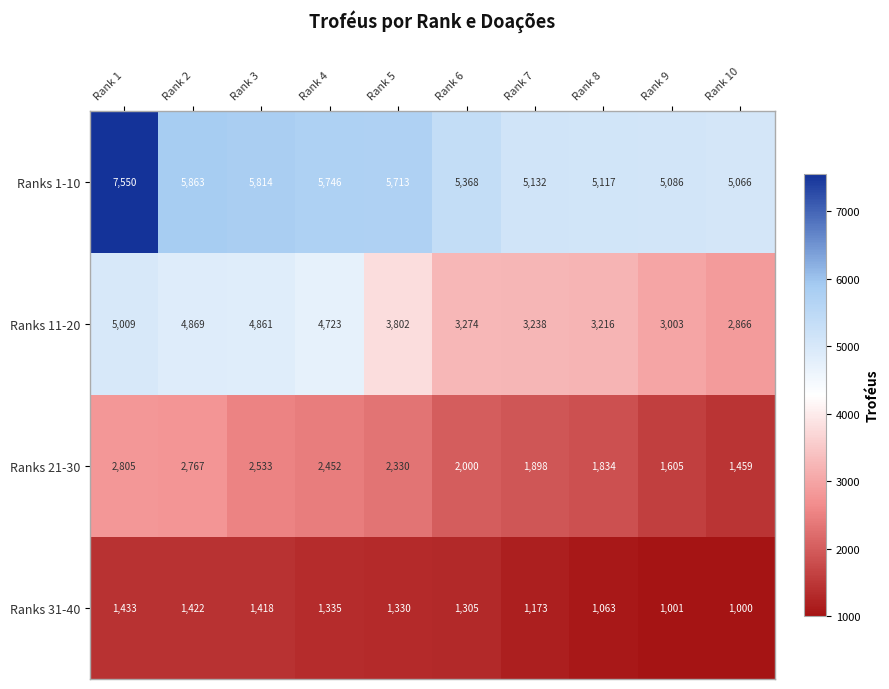

What is the minimum value shown in the chart?

1000